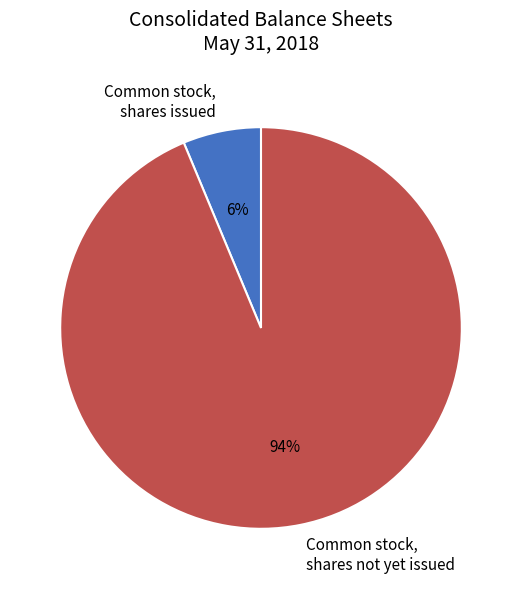

To the nearest percent, what is the combined percentage of Common stock, shares not yet issued and Common stock, shares issued?

100%